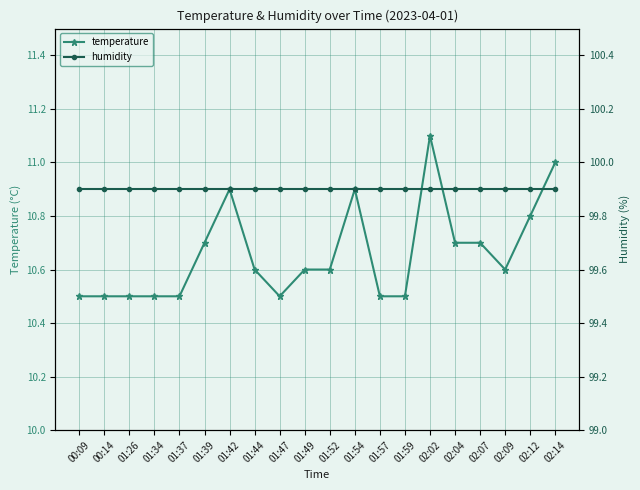

Does the chart have visible grid lines?

Yes